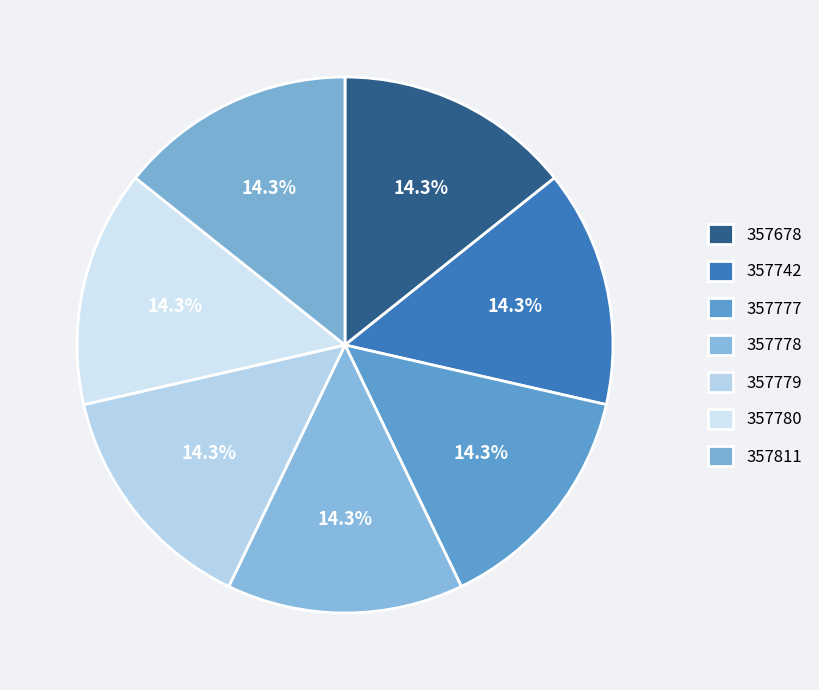

What is the total percentage of 357678 and 357777?

28.6%